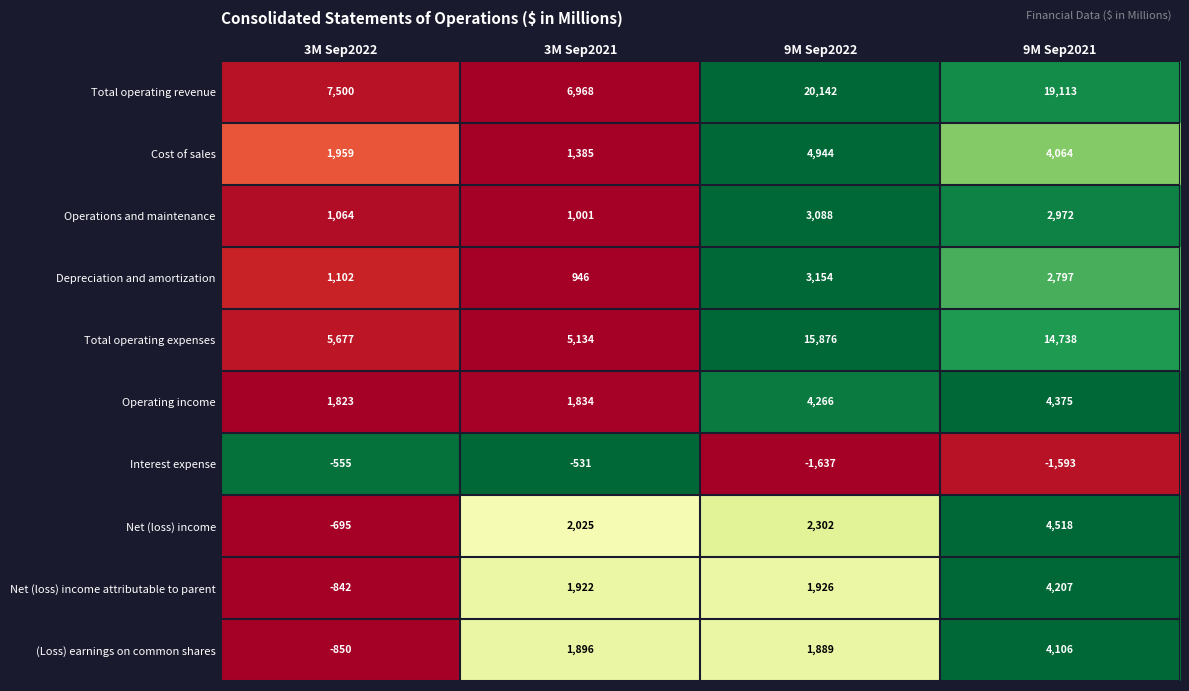

What is the sum of all Net (loss) income values?

8150